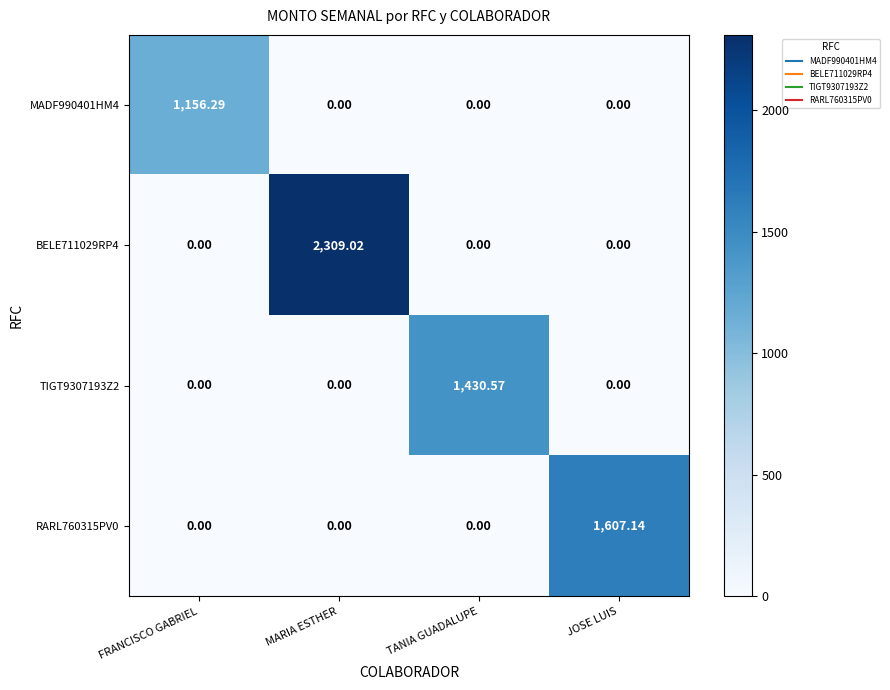

At which category is the sum across all series the highest?

MARIA ESTHER